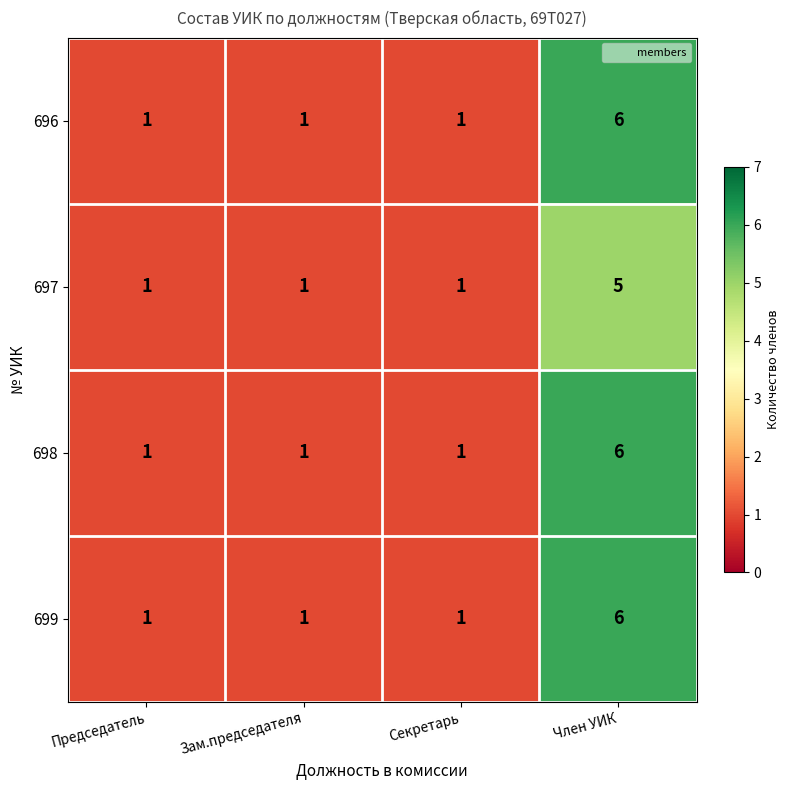

Reading left to right, what are all the values shown in this chart?

696: Председатель=1	Зам.председателя=1	Секретарь=1	Член УИК=6
697: Председатель=1	Зам.председателя=1	Секретарь=1	Член УИК=5
698: Председатель=1	Зам.председателя=1	Секретарь=1	Член УИК=6
699: Председатель=1	Зам.председателя=1	Секретарь=1	Член УИК=6